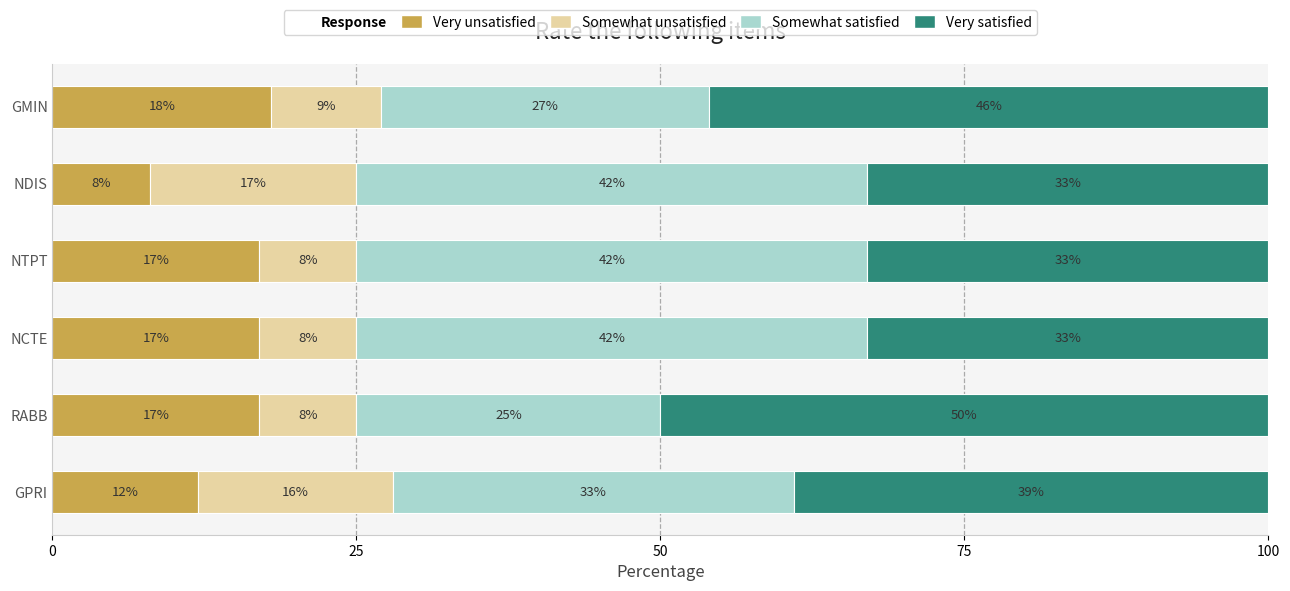

What is the total value across all series at RABB?

100